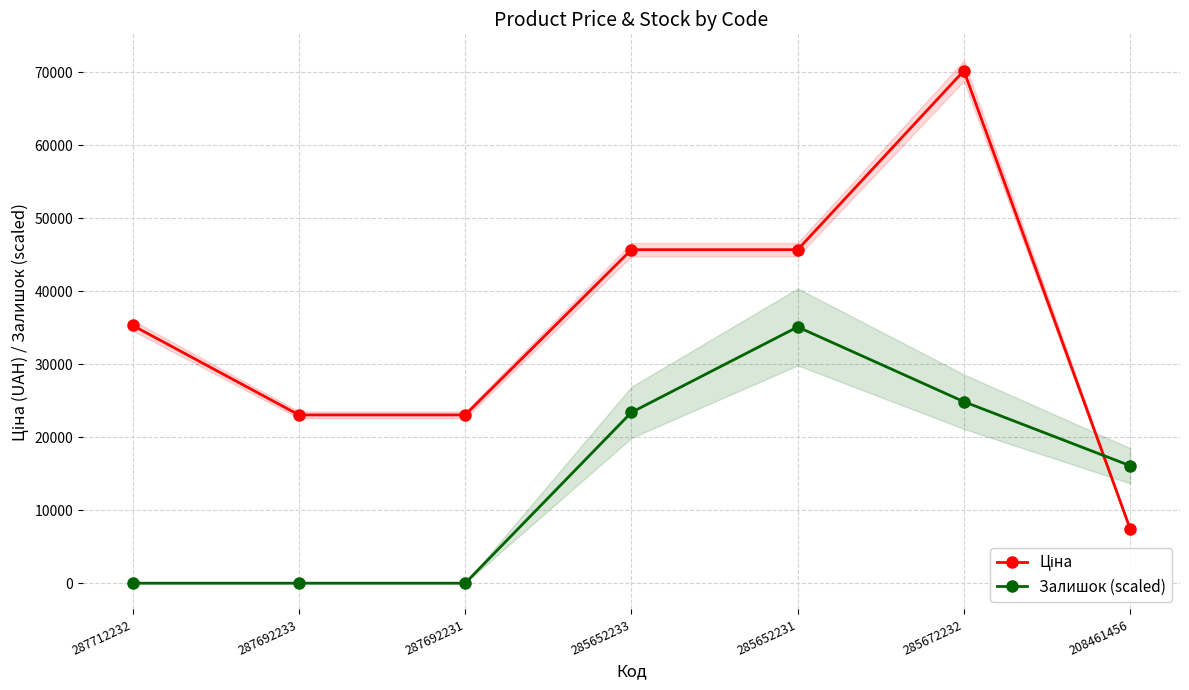

True or false: Залишок (scaled) has a value of 0.0 at 287692231.

True